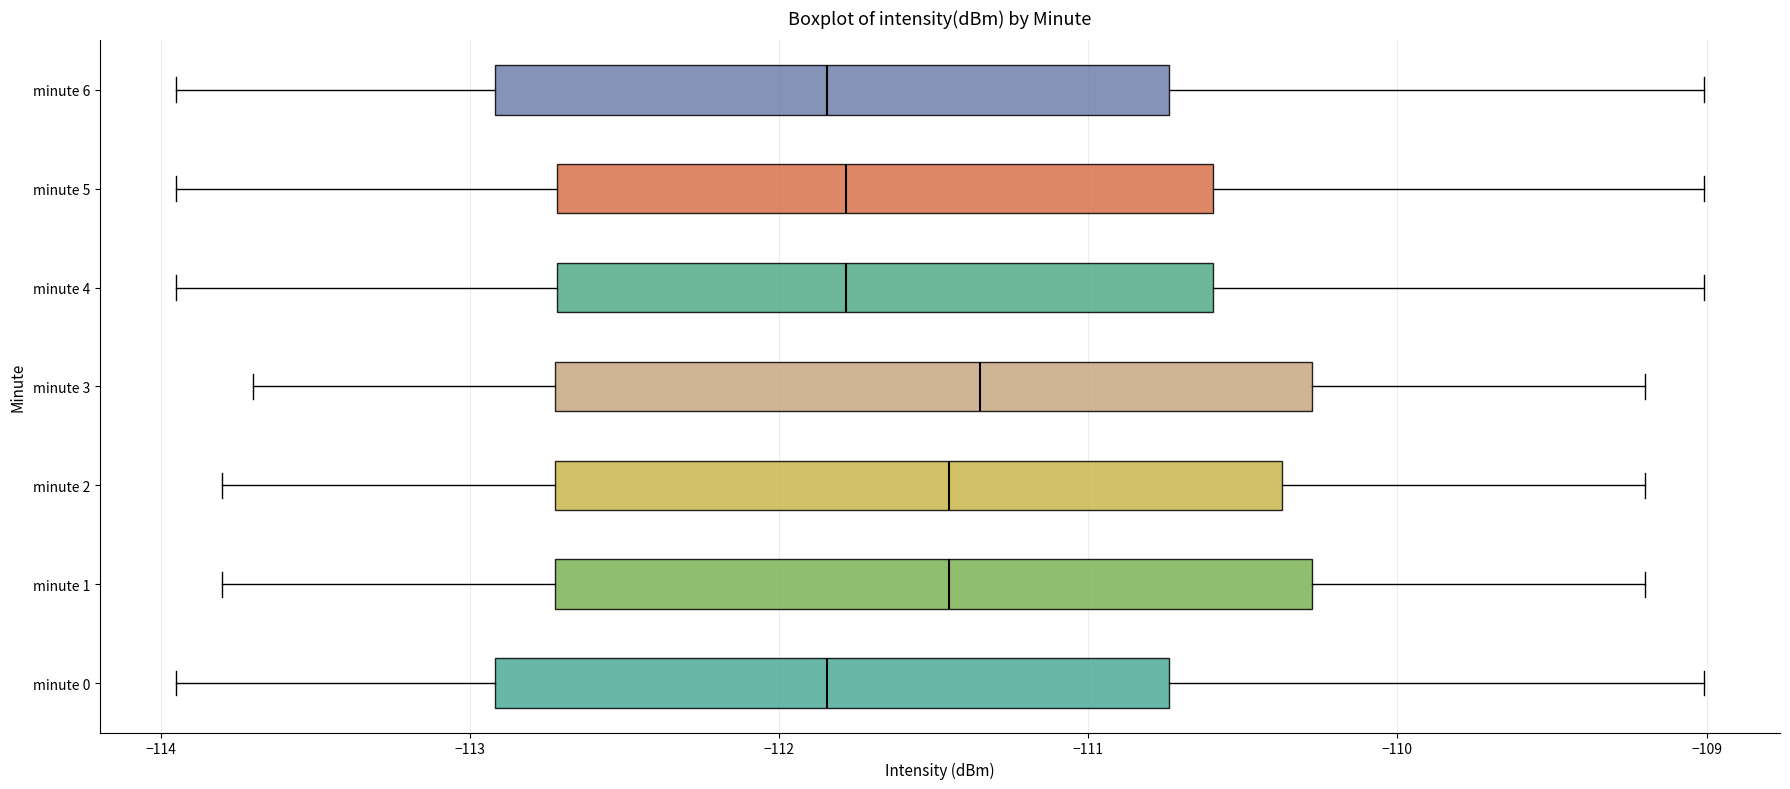

Reading bottom to top, transcribe this box plot: for each box, give where its median line is, the range the box spans, and where its two whiskers end, as read against the x-axis. The values are not printed on the chart, so give them approximately, as read against the axis.

minute 0: median -111.8, box -112.9 to -110.7, whiskers -113.9 to -109.0
minute 1: median -111.4, box -112.7 to -110.3, whiskers -113.8 to -109.2
minute 2: median -111.4, box -112.7 to -110.4, whiskers -113.8 to -109.2
minute 3: median -111.3, box -112.7 to -110.3, whiskers -113.7 to -109.2
minute 4: median -111.8, box -112.7 to -110.6, whiskers -113.9 to -109.0
minute 5: median -111.8, box -112.7 to -110.6, whiskers -113.9 to -109.0
minute 6: median -111.8, box -112.9 to -110.7, whiskers -113.9 to -109.0